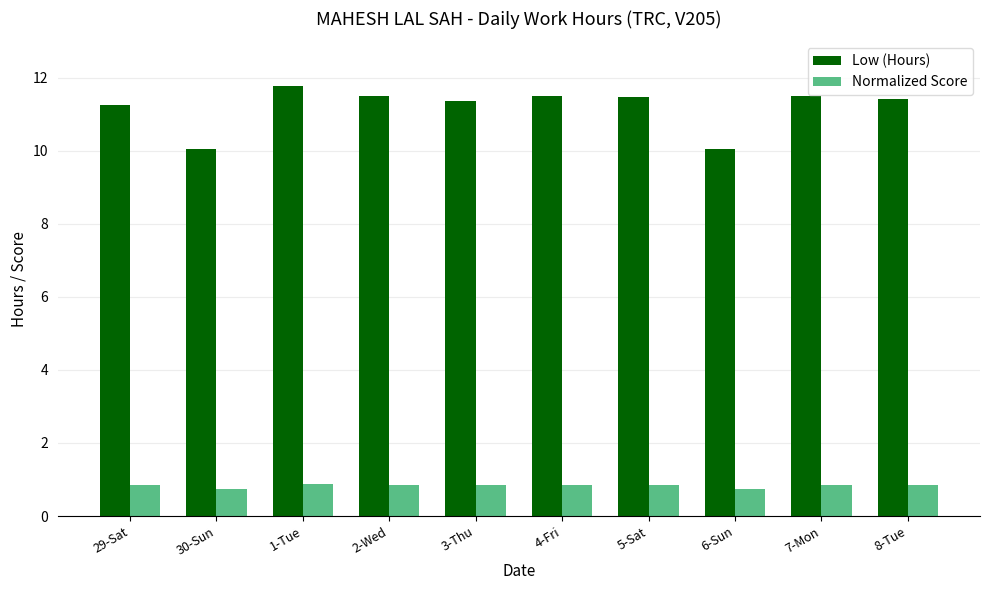

The Low (Hours) series shows 11.5 at 2-Wed. True or false?

True